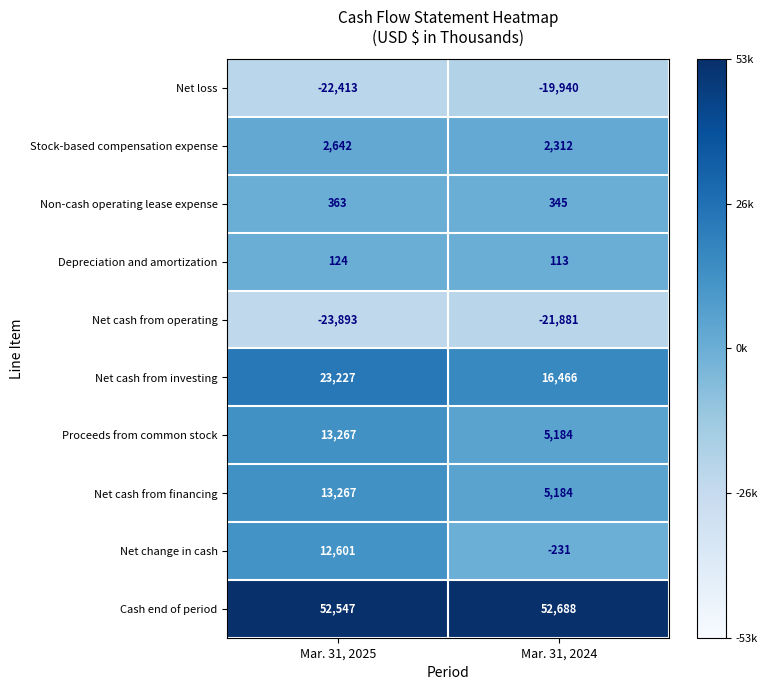

What is the spread (max minus min) of values at Mar. 31, 2025?

76440